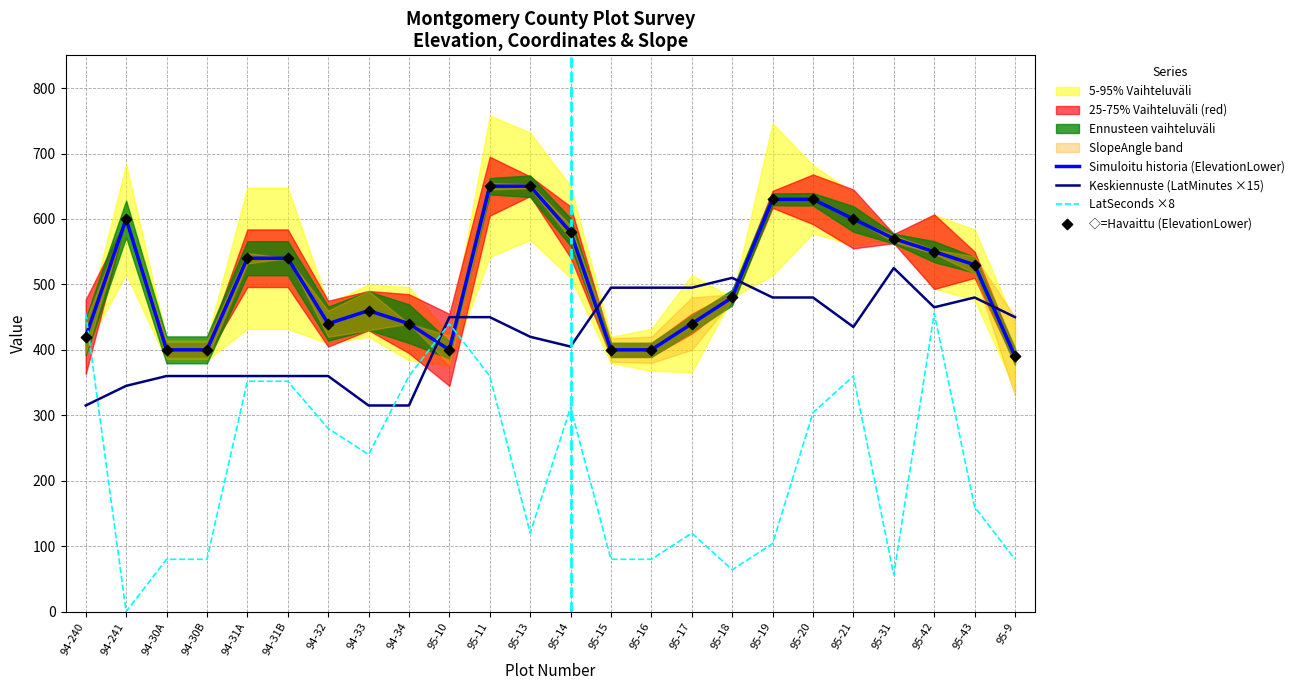

What is the total value across all series at 95-11?

2110